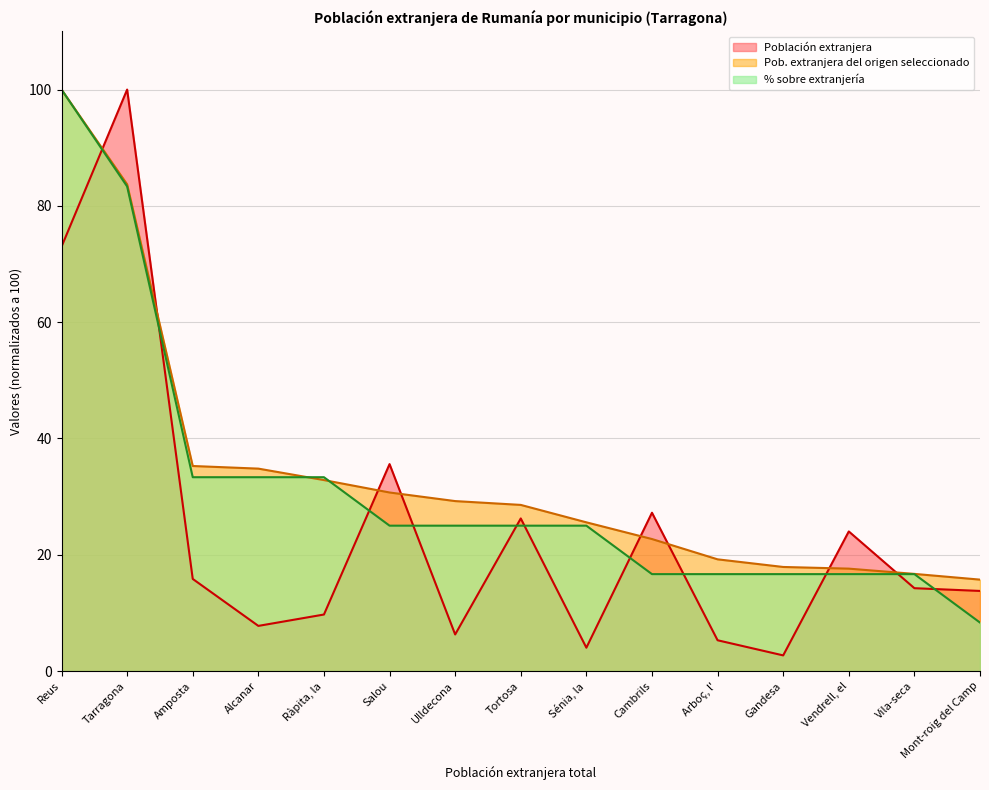

How many times do Población extranjera and Población extranjera del origen seleccionado cross each other?

8